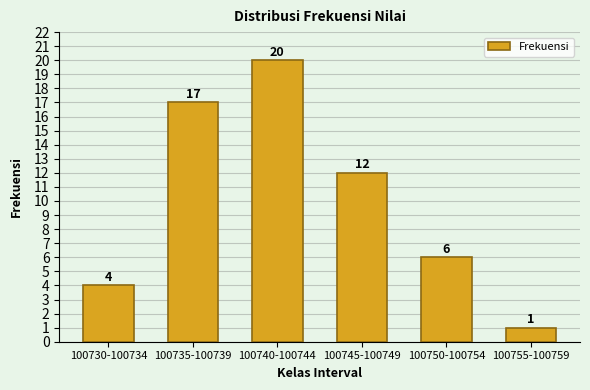

Reading right to left, extract all data points from this chart.

100755-100759=1	100750-100754=6	100745-100749=12	100740-100744=20	100735-100739=17	100730-100734=4